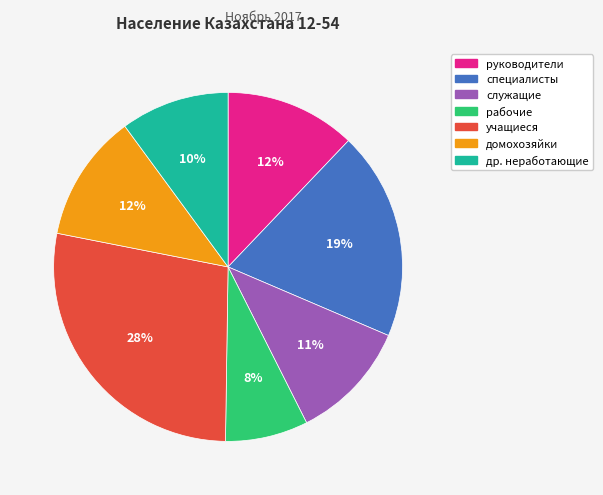

Is there a majority slice in this chart?

No